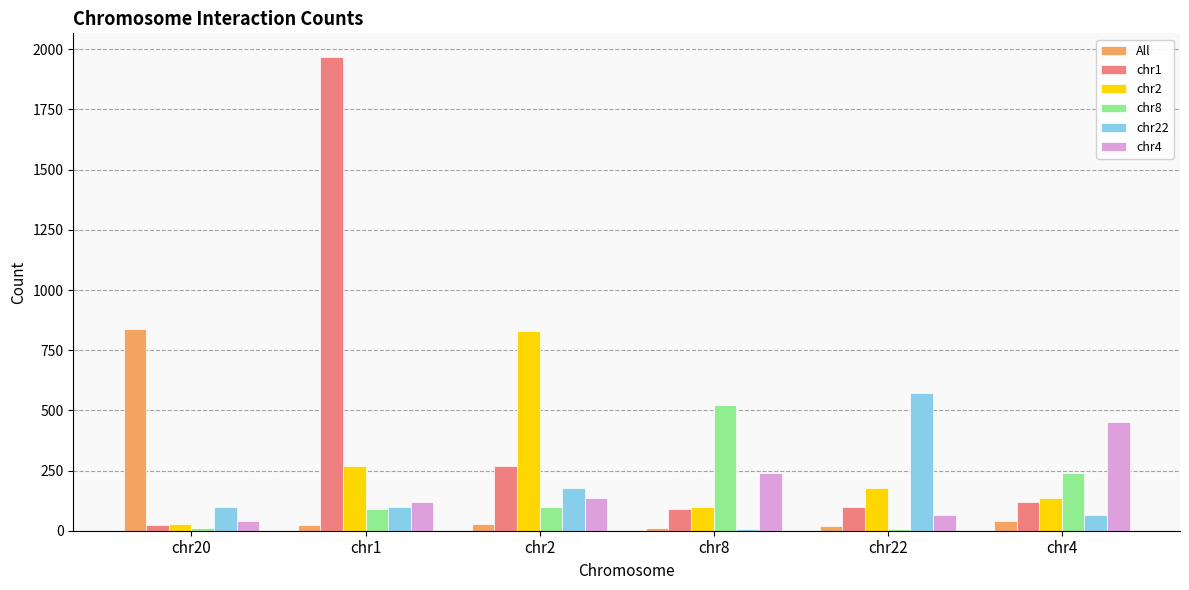

What is the average value of the All series?

161